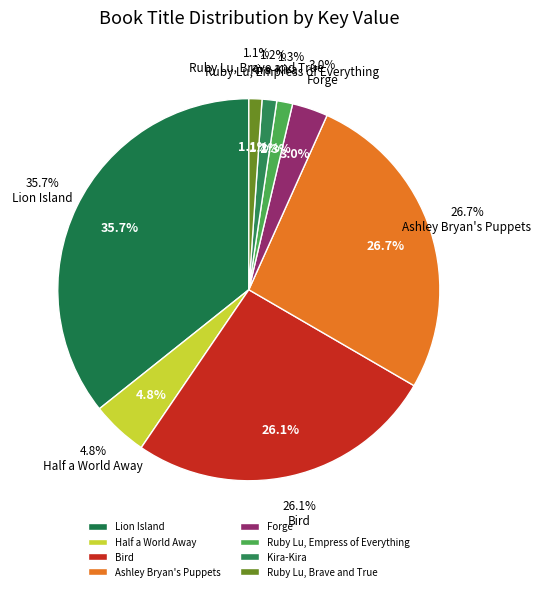

What is the smallest slice in the pie chart?

Ruby Lu, Brave and True